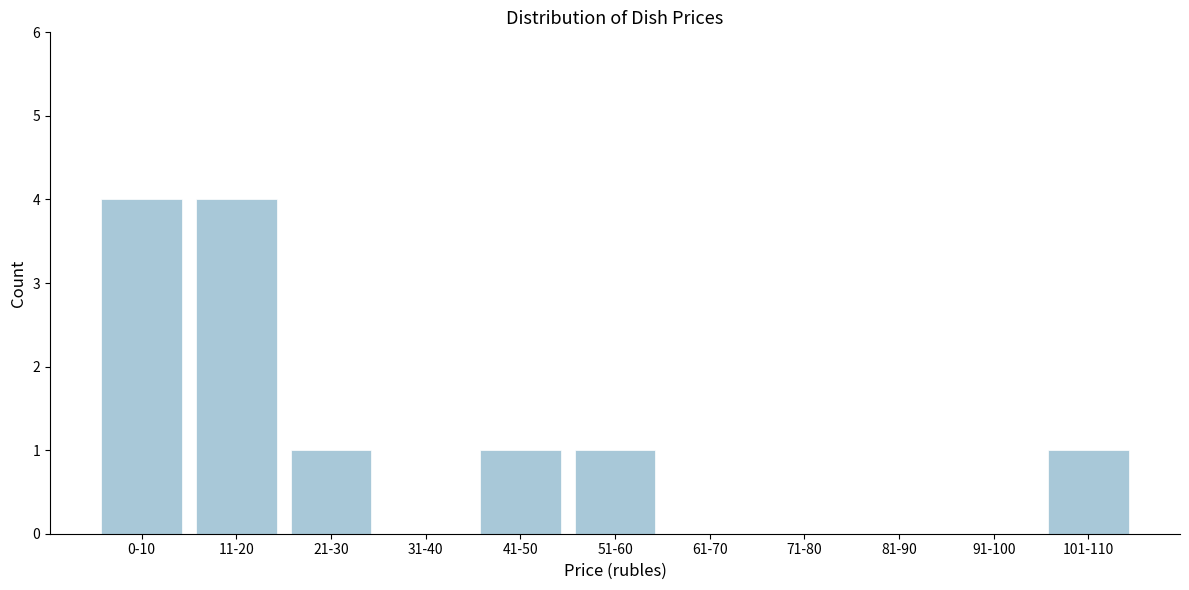

Reading left to right, extract all data points from this chart.

0-10=4	11-20=4	21-30=1	31-40=0	41-50=1	51-60=1	61-70=0	71-80=0	81-90=0	91-100=0	101-110=1